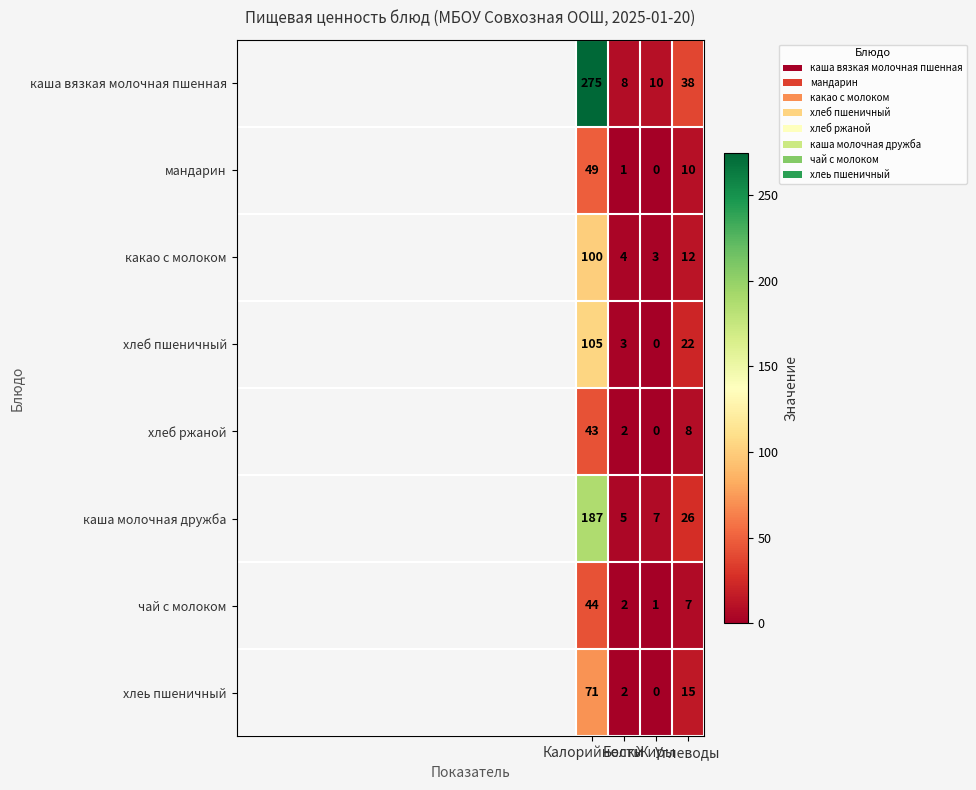

What is the sum of all хлеб ржаной values?

53